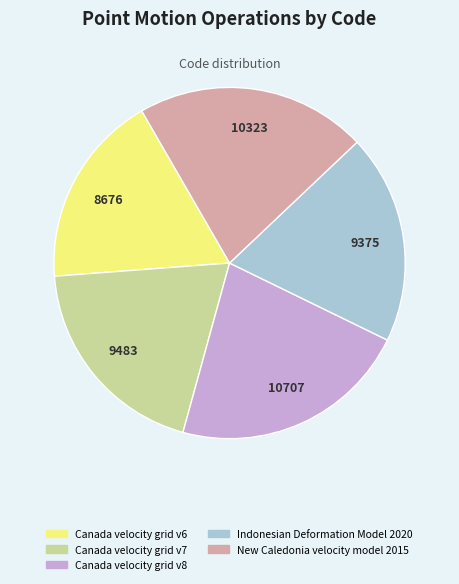

Is it true that Canada velocity grid v6 is 13% of the pie?

False